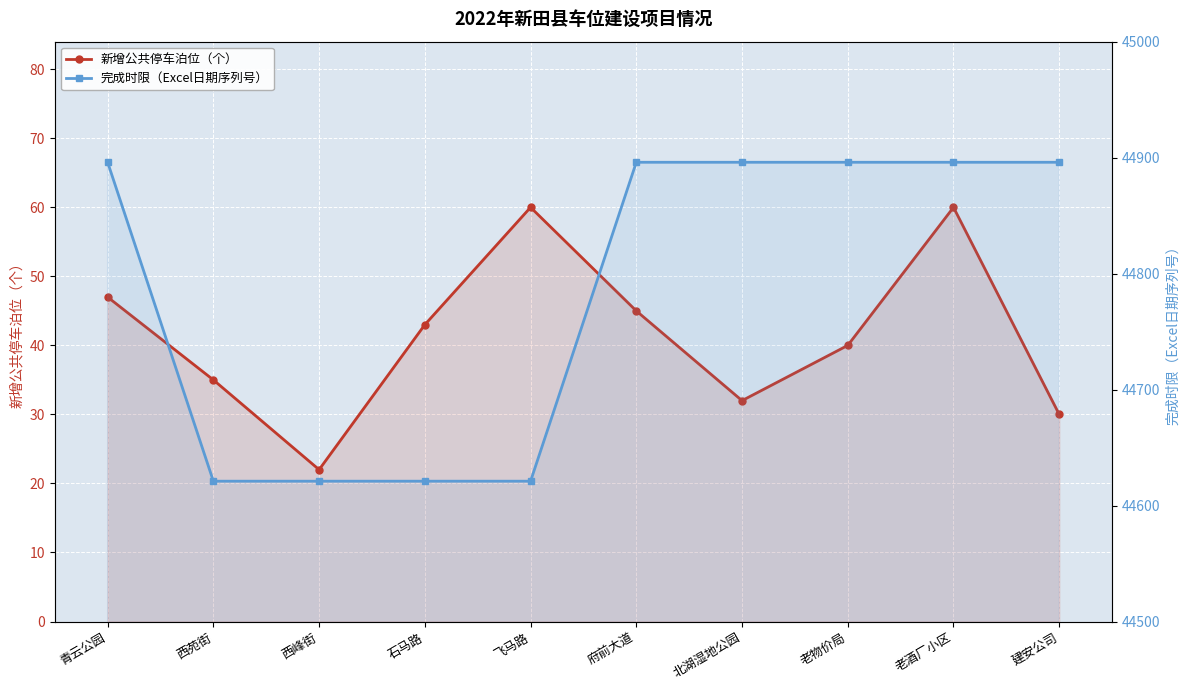

What is the difference between the maximum and minimum values in the 完成时限（Excel日期序列号） series?

275